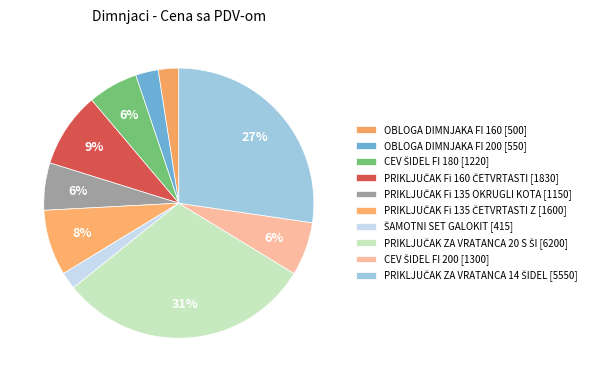

What is the change in value from CEV ŠIDEL FI 180 to PRIKLJUČAK ZA VRATANCA 20 S ŠI?

+4980.0